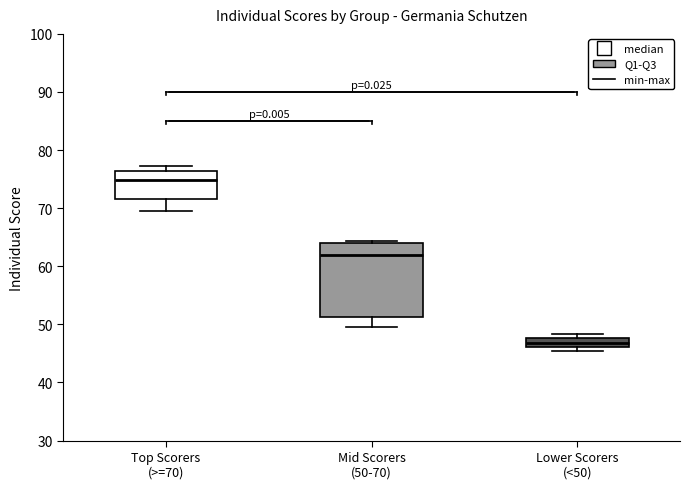

Which box is the tallest, from its lower edge to its upper edge?

Mid Scorers (50-70)